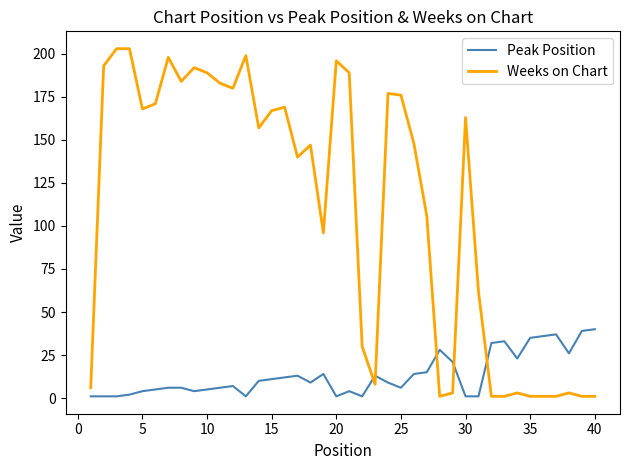

True or false: Weeks on Chart and Peak Position cross at least once.

True